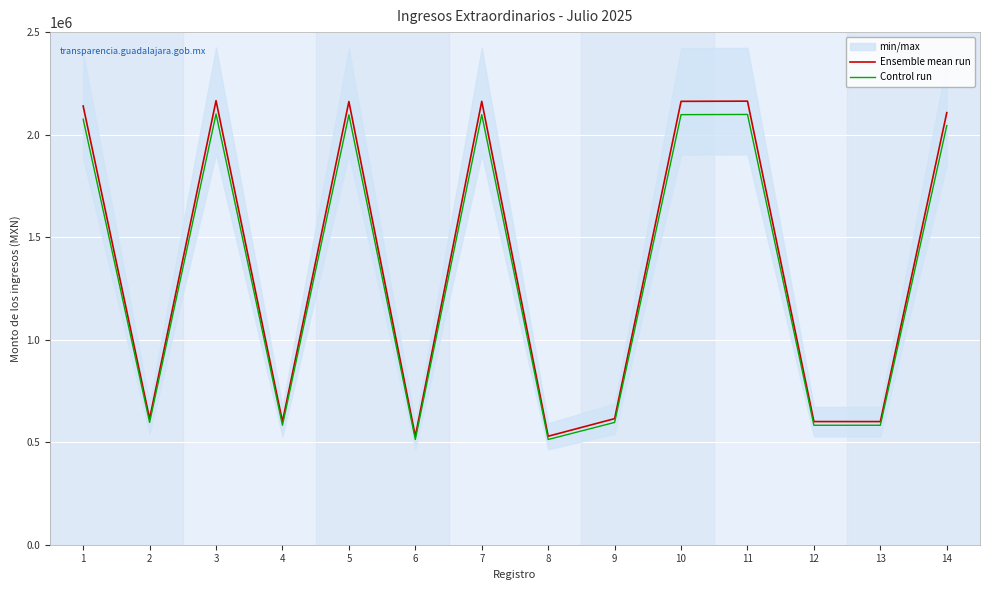

True or false: Control run and Ensemble mean run intersect in this chart.

False